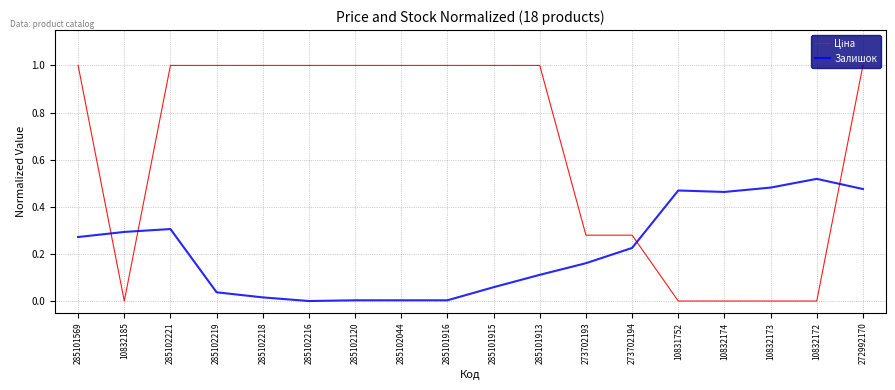

What is the difference between the highest and lowest values at 285102216?

1.0